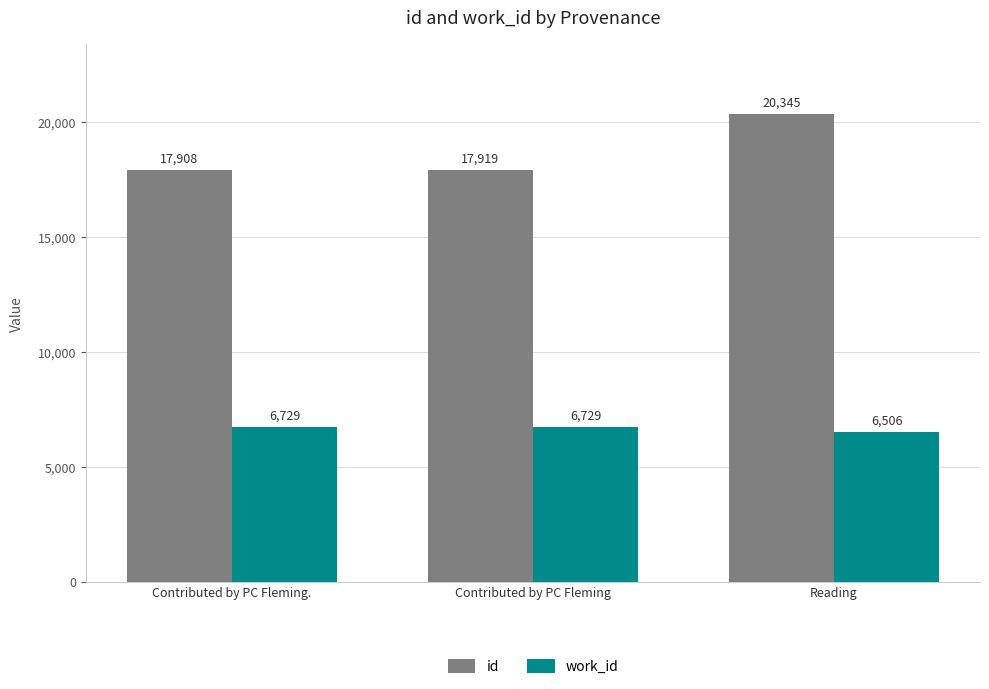

What is the sum of the work_id values at Contributed by PC Fleming and Reading?

13235